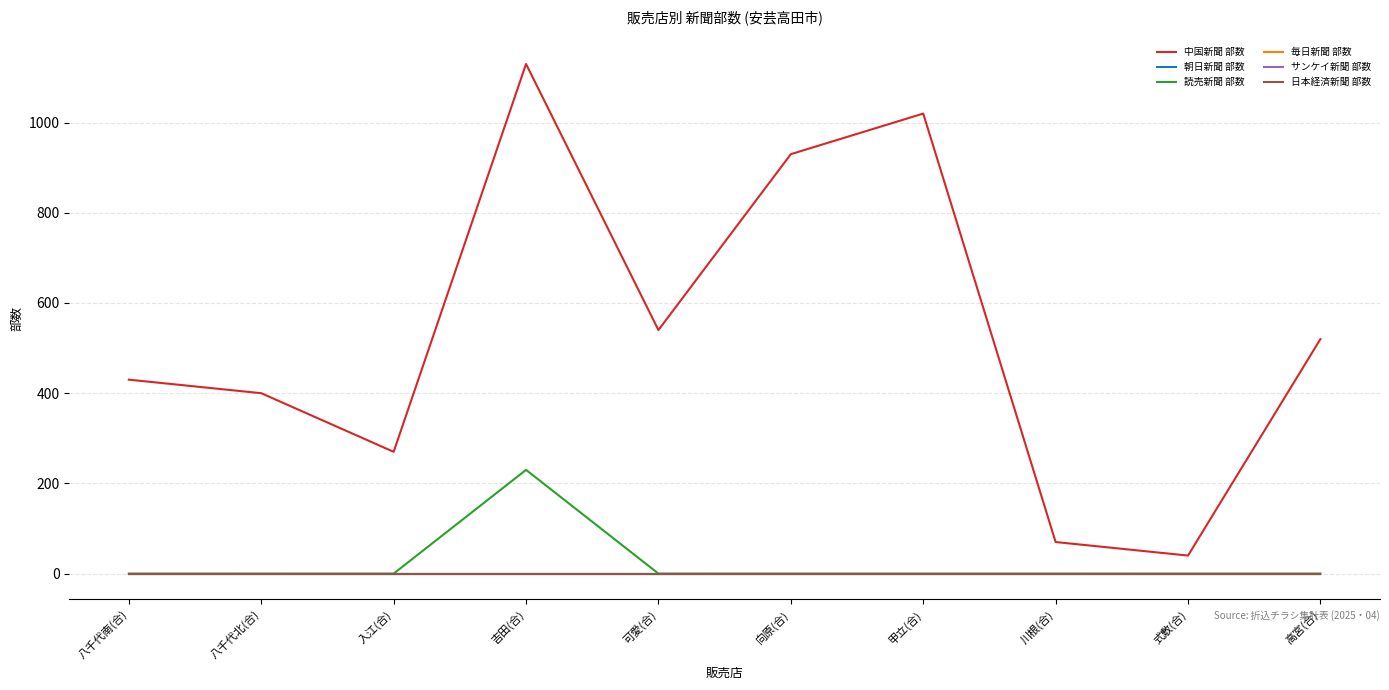

Rank the series at 向原(合) from lowest to highest value.

朝日新聞 部数, 読売新聞 部数, 毎日新聞 部数, サンケイ新聞 部数, 日本経済新聞 部数, 中国新聞 部数